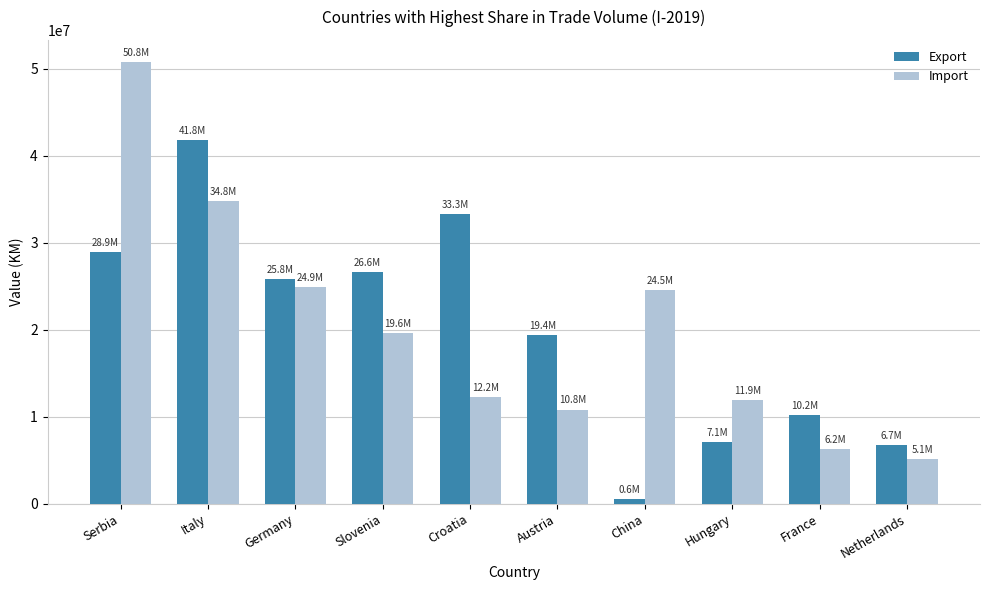

Read the Export value at Slovenia.

26588690.7